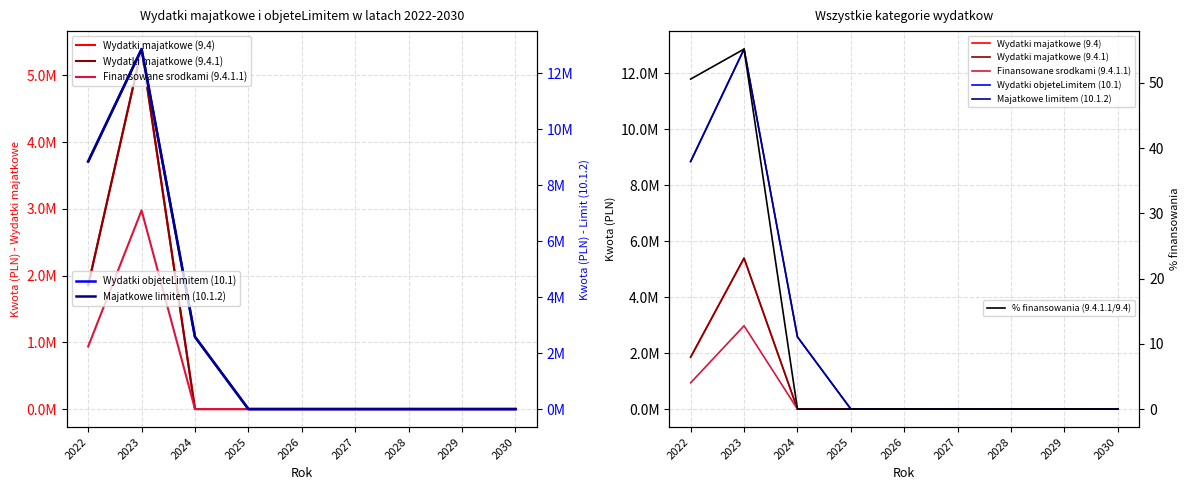

Rank the series at 2029 from highest to lowest value.

Wydatki majatkowe (9.4), Wydatki majatkowe (9.4.1), Finansowane srodkami (9.4.1.1), Wydatki objeteLimitem (10.1), Majatkowe limitem (10.1.2), % finansowania (9.4.1.1/9.4)